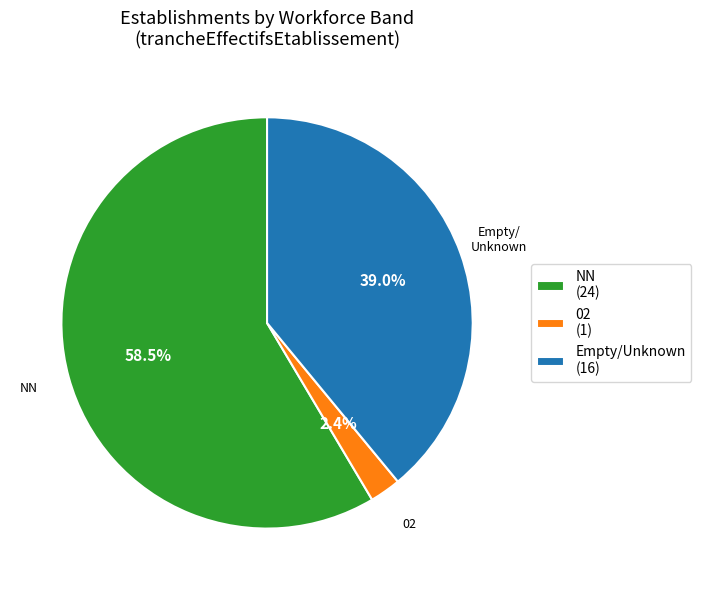

Does any single category account for the majority?

Yes